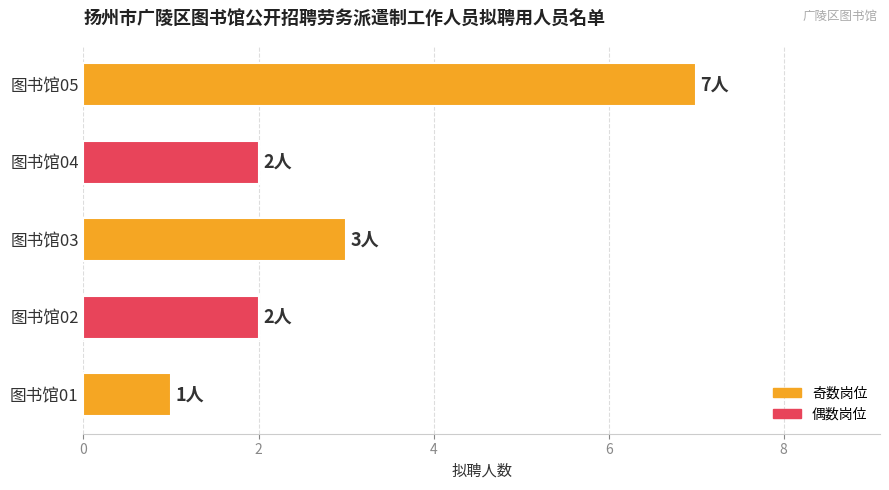

Approximately how many times larger is the value at 图书馆03 compared to 图书馆05?

0.4